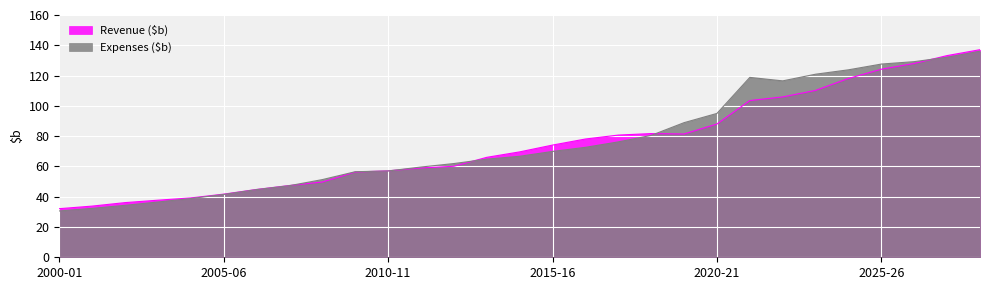

How many interior local peaks does the Revenue ($b) series have?

1